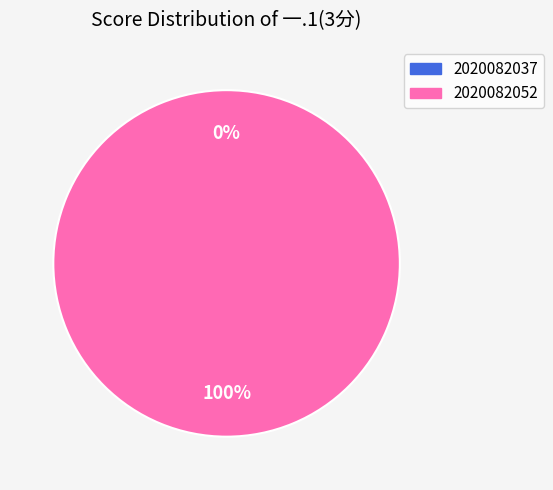

How many slices are in this pie chart?

2